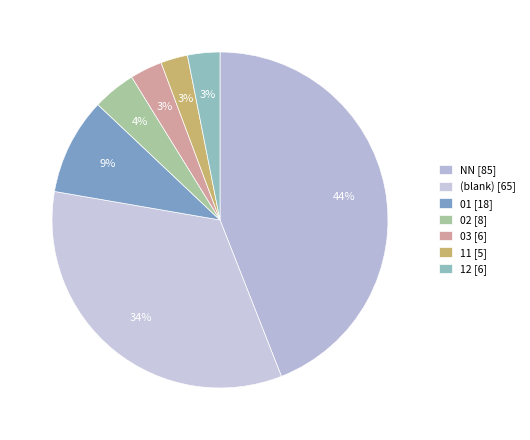

Is there a majority slice in this chart?

No